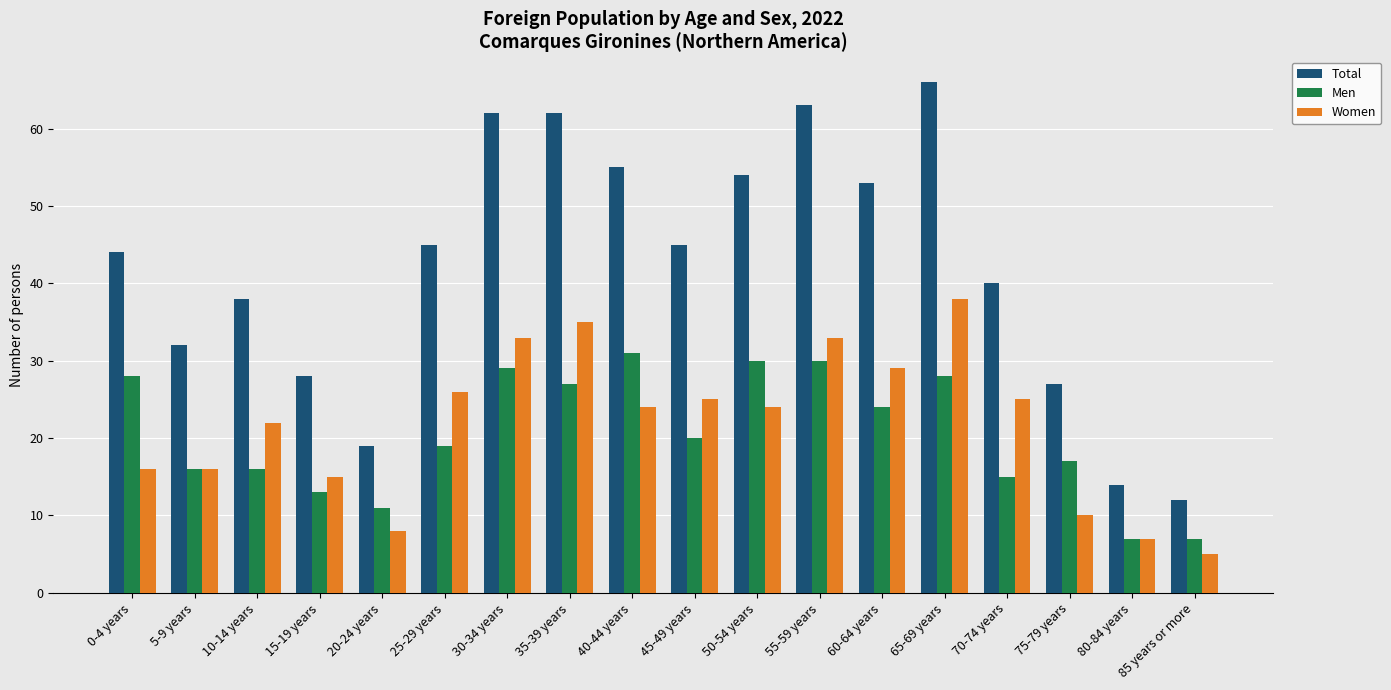

What is the spread (max minus min) of values at 20-24 years?

11